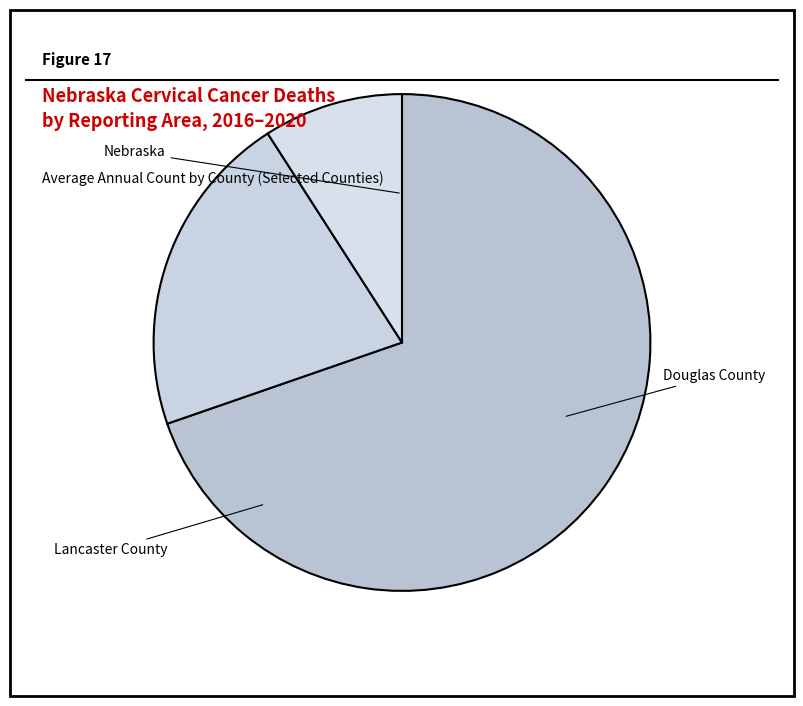

How many slices are in this pie chart?

3